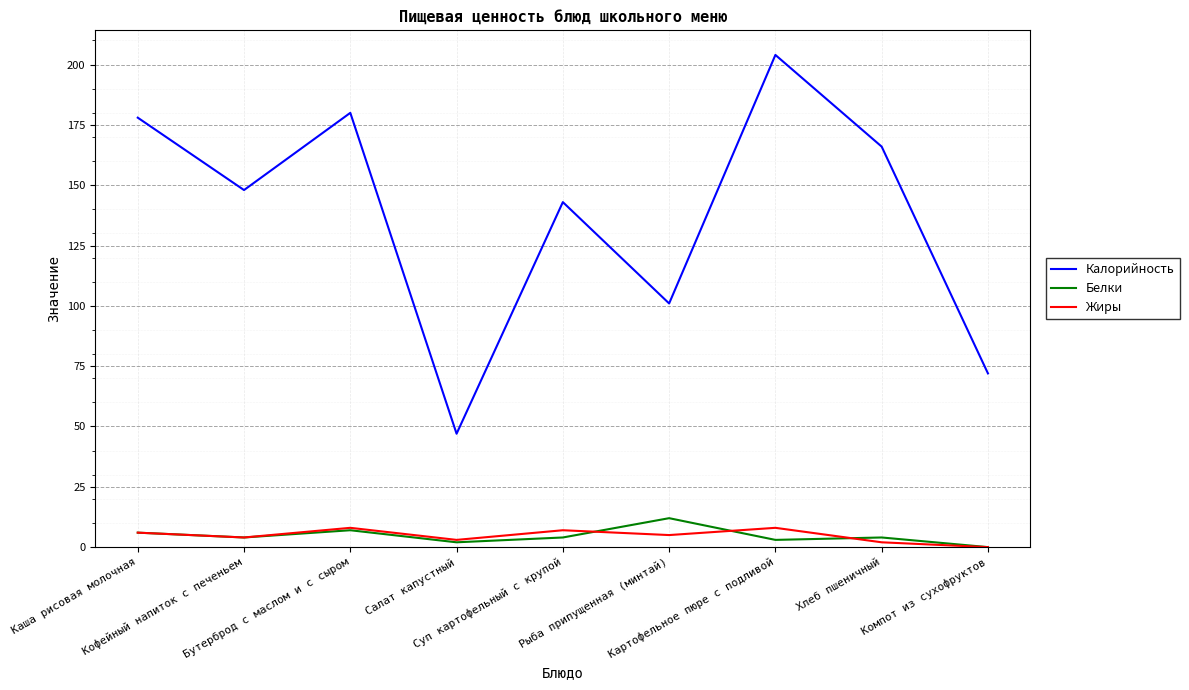

Reading left to right, what are all the values shown in this chart?

Калорийность: Каша рисовая молочная=178	Кофейный напиток с печеньем=148	Бутерброд с маслом и с сыром=180	Салат капустный=47	Суп картофельный с крупой=143	Рыба припущенная (минтай)=101	Картофельное пюре с подливой=204	Хлеб пшеничный=166	Компот из сухофруктов=72
Белки: Каша рисовая молочная=6	Кофейный напиток с печеньем=4	Бутерброд с маслом и с сыром=7	Салат капустный=2	Суп картофельный с крупой=4	Рыба припущенная (минтай)=12	Картофельное пюре с подливой=3	Хлеб пшеничный=4	Компот из сухофруктов=0
Жиры: Каша рисовая молочная=6	Кофейный напиток с печеньем=4	Бутерброд с маслом и с сыром=8	Салат капустный=3	Суп картофельный с крупой=7	Рыба припущенная (минтай)=5	Картофельное пюре с подливой=8	Хлеб пшеничный=2	Компот из сухофруктов=0